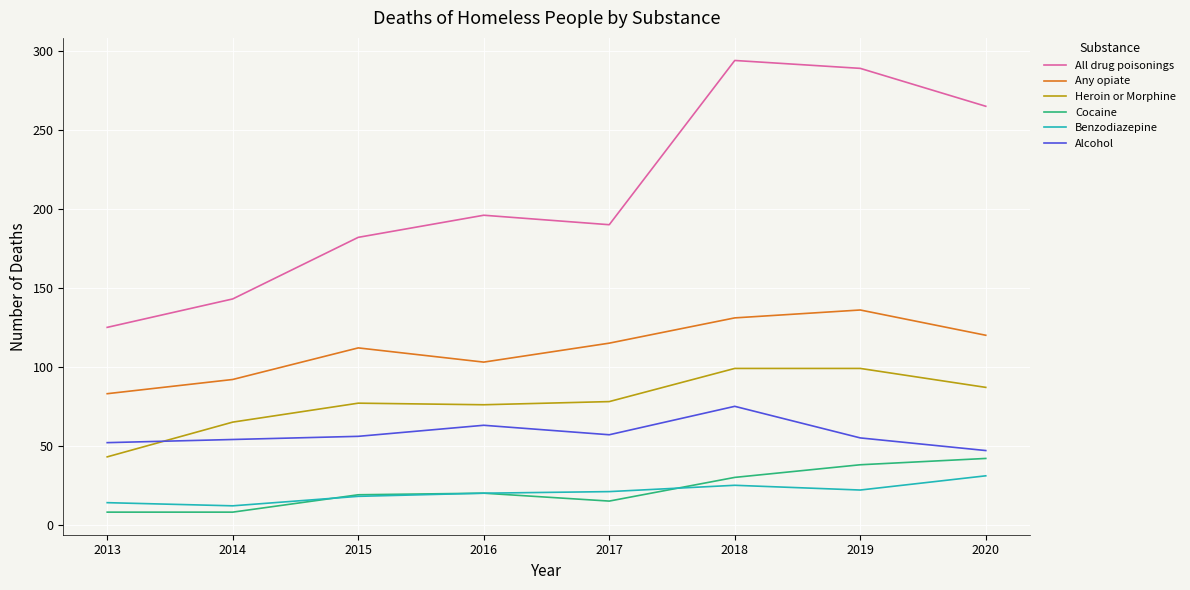

What is the difference between the highest and lowest values at 2018?

269